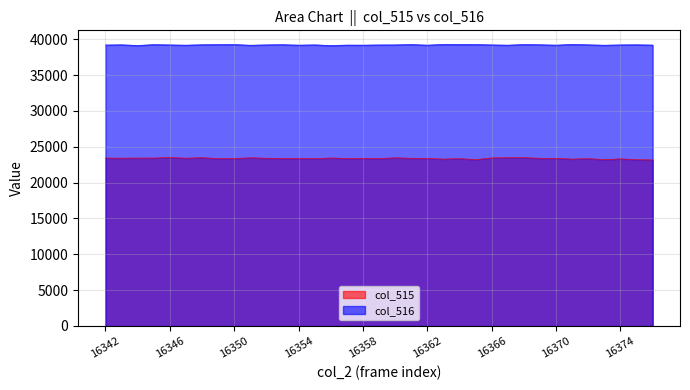

Which series has the largest range (max minus min)?

col_515